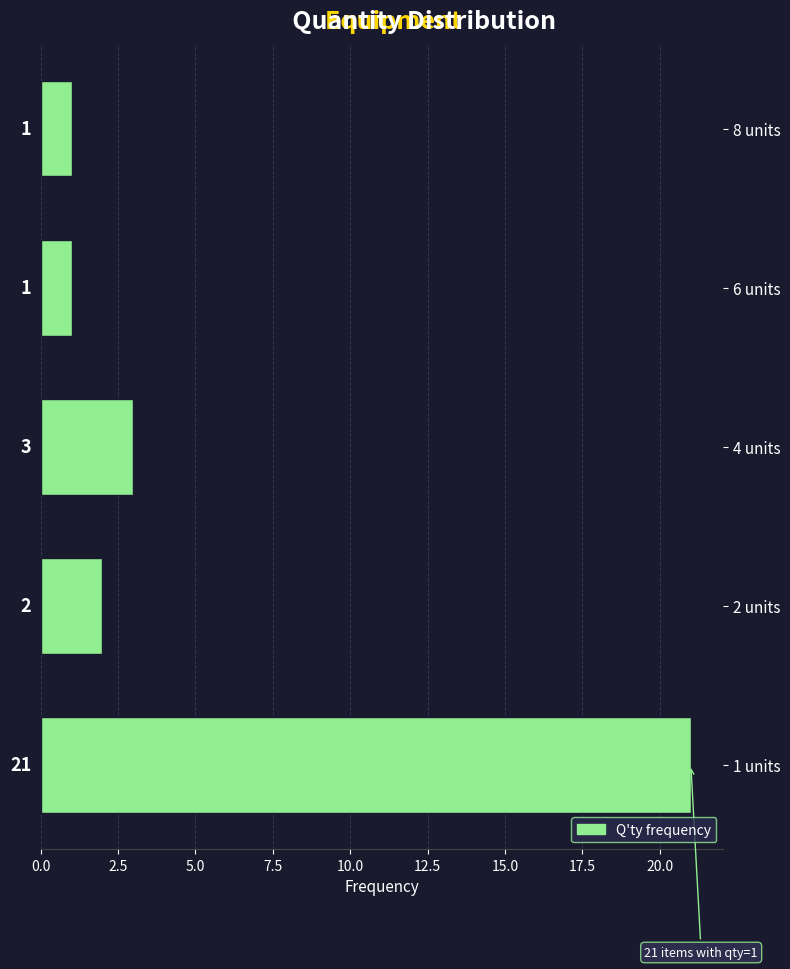

Reading top to bottom, transcribe all the data shown in this chart.

8 units=1	6 units=1	4 units=3	2 units=2	1 units=21